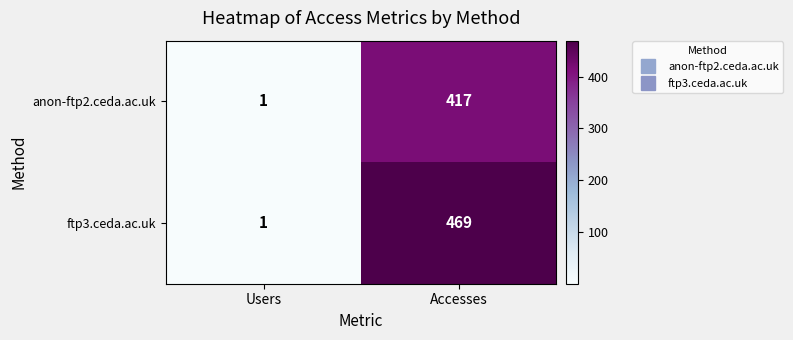

The ftp3.ceda.ac.uk series shows 1 at Users. True or false?

True